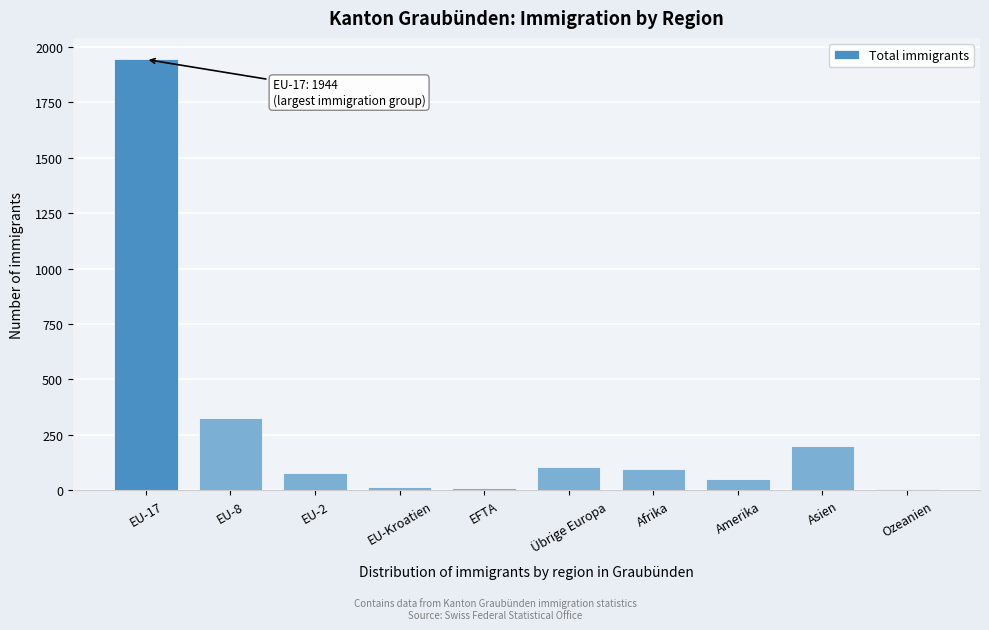

Where is the data nearest to the value 974?

EU-8